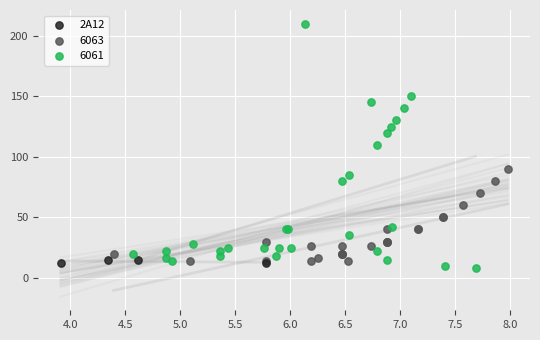

Which series contains the highest Y value?

6061